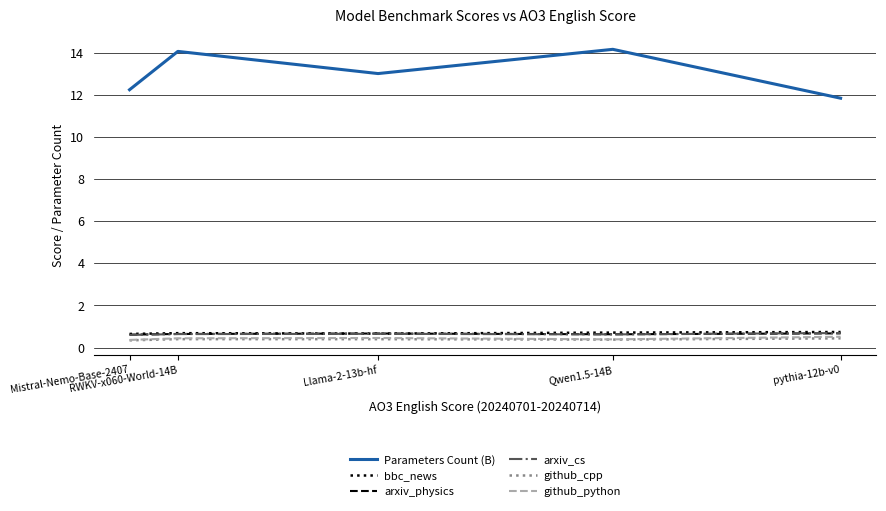

What is the highest value of the arxiv_cs series?

0.7